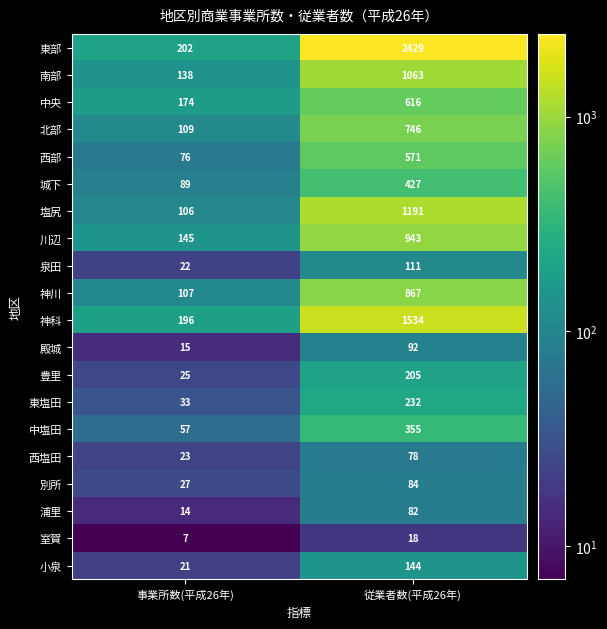

At 従業者数(平成26年), list the series in order from smallest to largest.

室賀, 西塩田, 浦里, 別所, 殿城, 泉田, 小泉, 豊里, 東塩田, 中塩田, 城下, 西部, 中央, 北部, 神川, 川辺, 南部, 塩尻, 神科, 東部